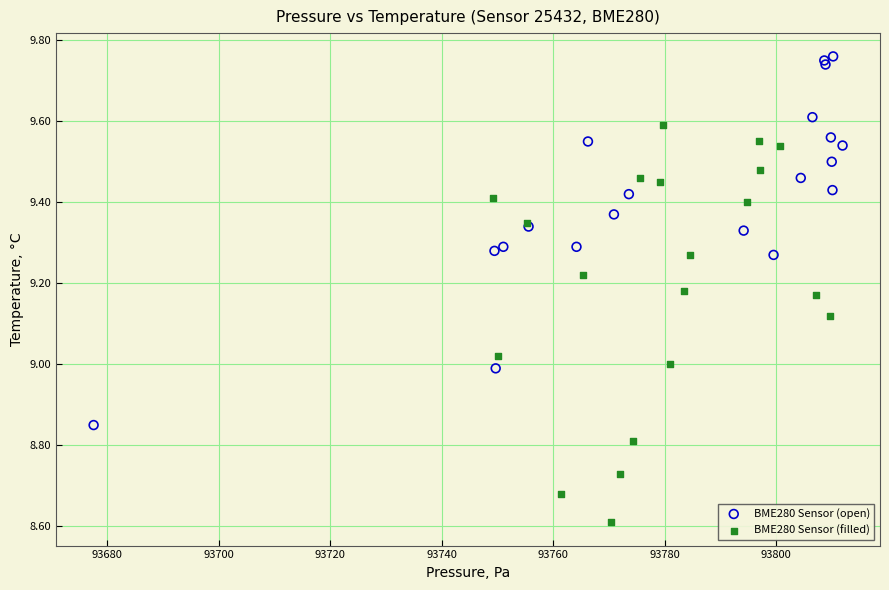

What are all the series names shown in the legend?

BME280 Sensor (open), BME280 Sensor (filled)